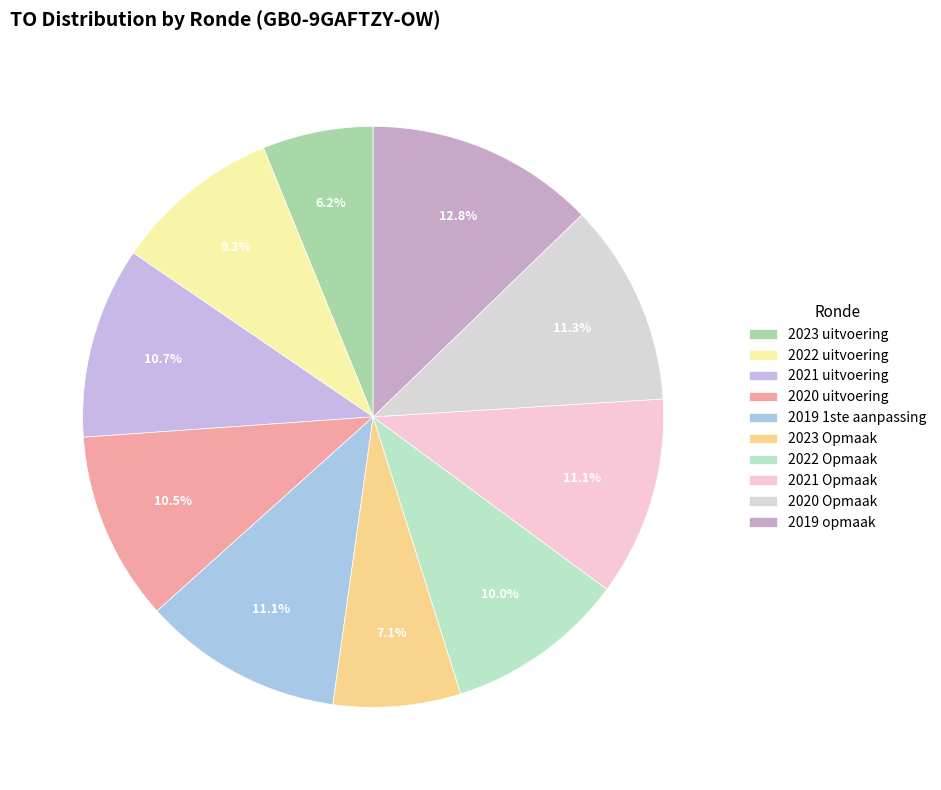

Which category has the biggest portion of the pie?

2019 opmaak